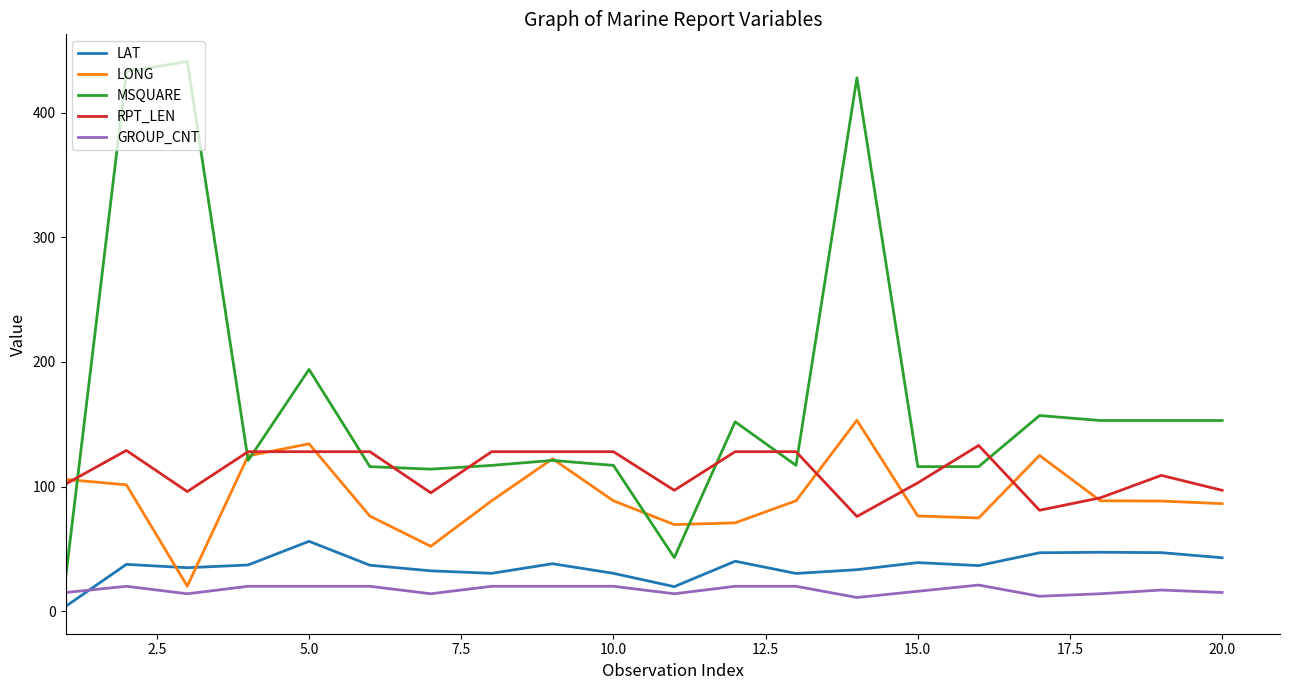

Which series has the largest total across all categories?

MSQUARE